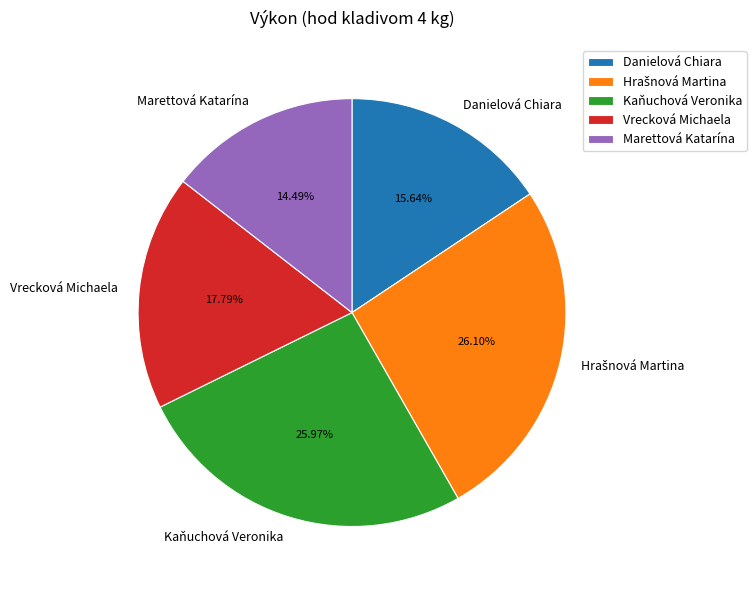

What is the ratio of the value at Danielová Chiara to the value at Marettová Katarína?

1.1